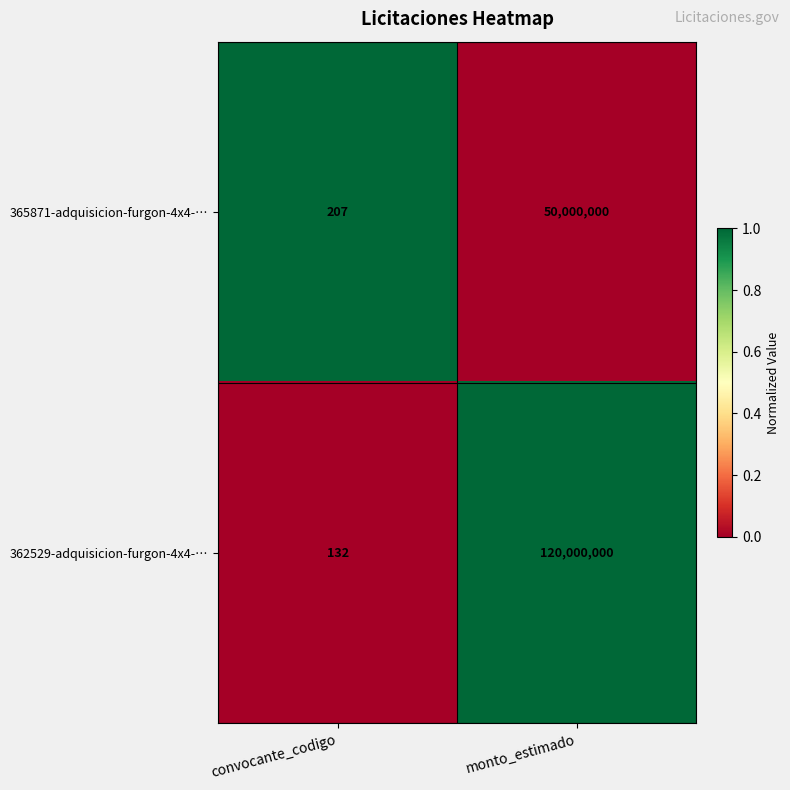

Rank the series at convocante_codigo from highest to lowest value.

365871-adquisicion-furgon-4x4-…, 362529-adquisicion-furgon-4x4-…